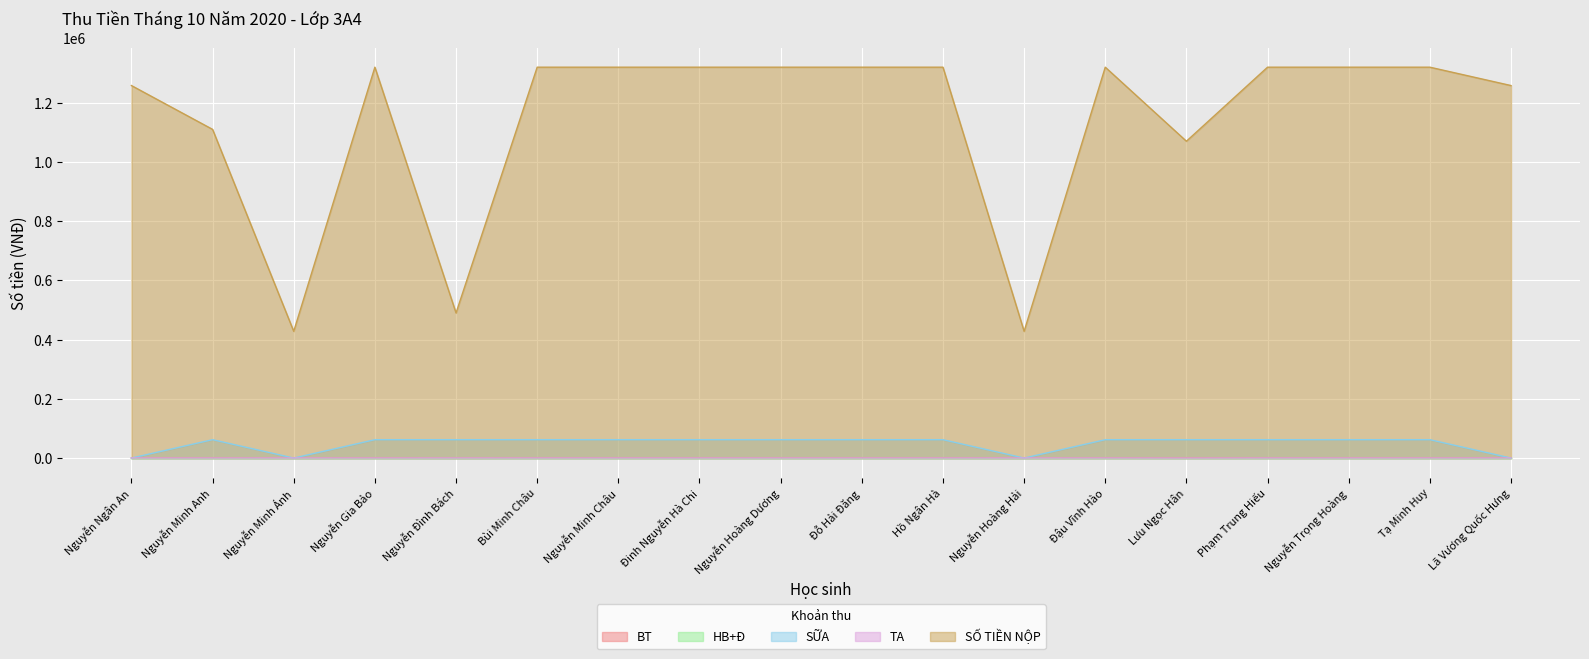

At which category does the chart reach its minimum across all series?

Nguyễn Minh Ánh